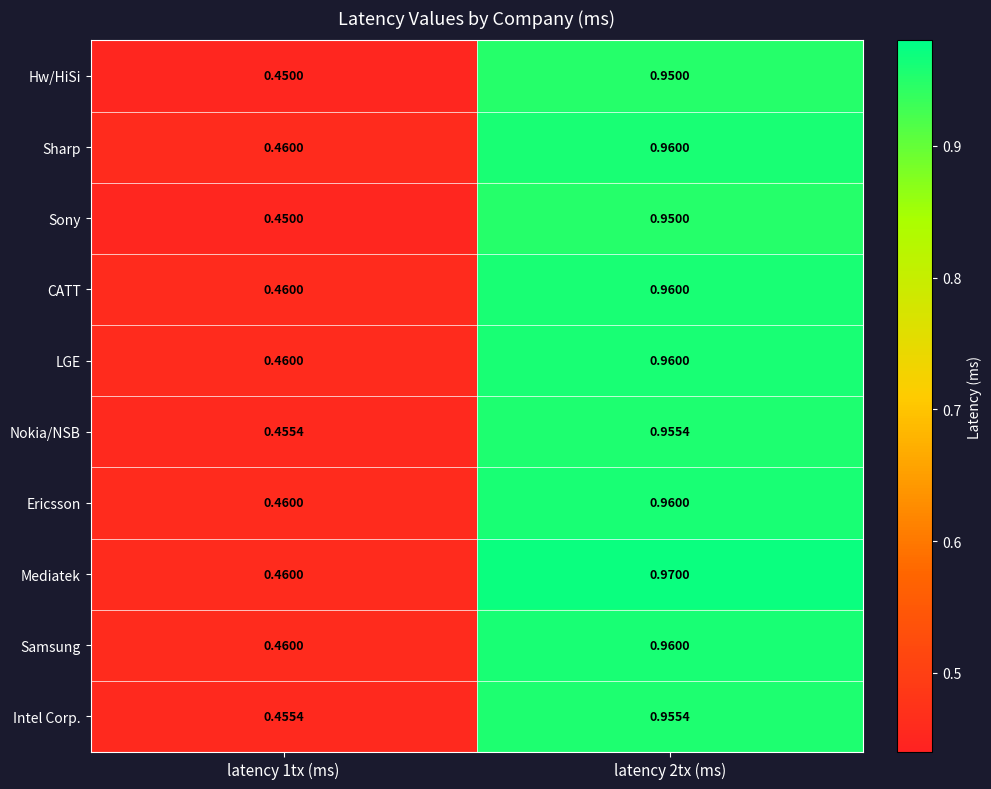

Which series changed the most between latency 1tx (ms) and latency 2tx (ms)?

Mediatek